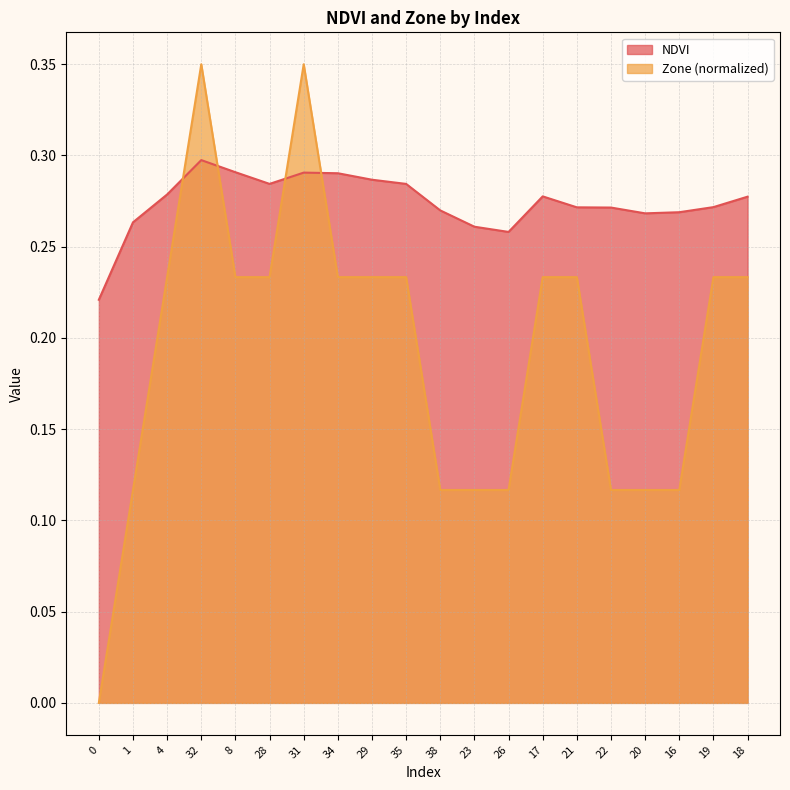

What is the maximum value shown in the chart?

0.3